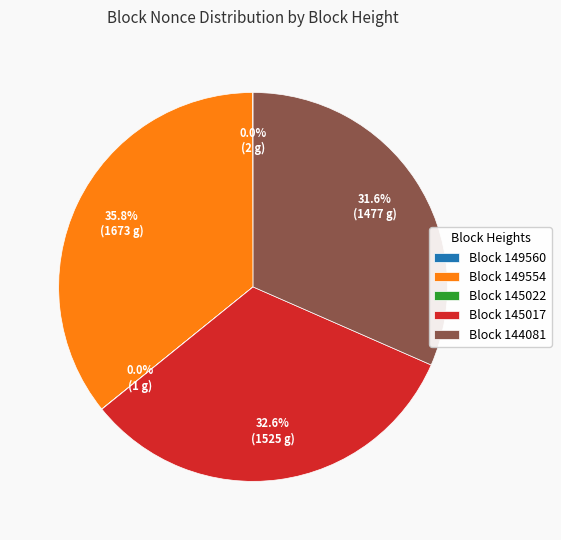

Does Block 144081 represent more than half of the total?

No